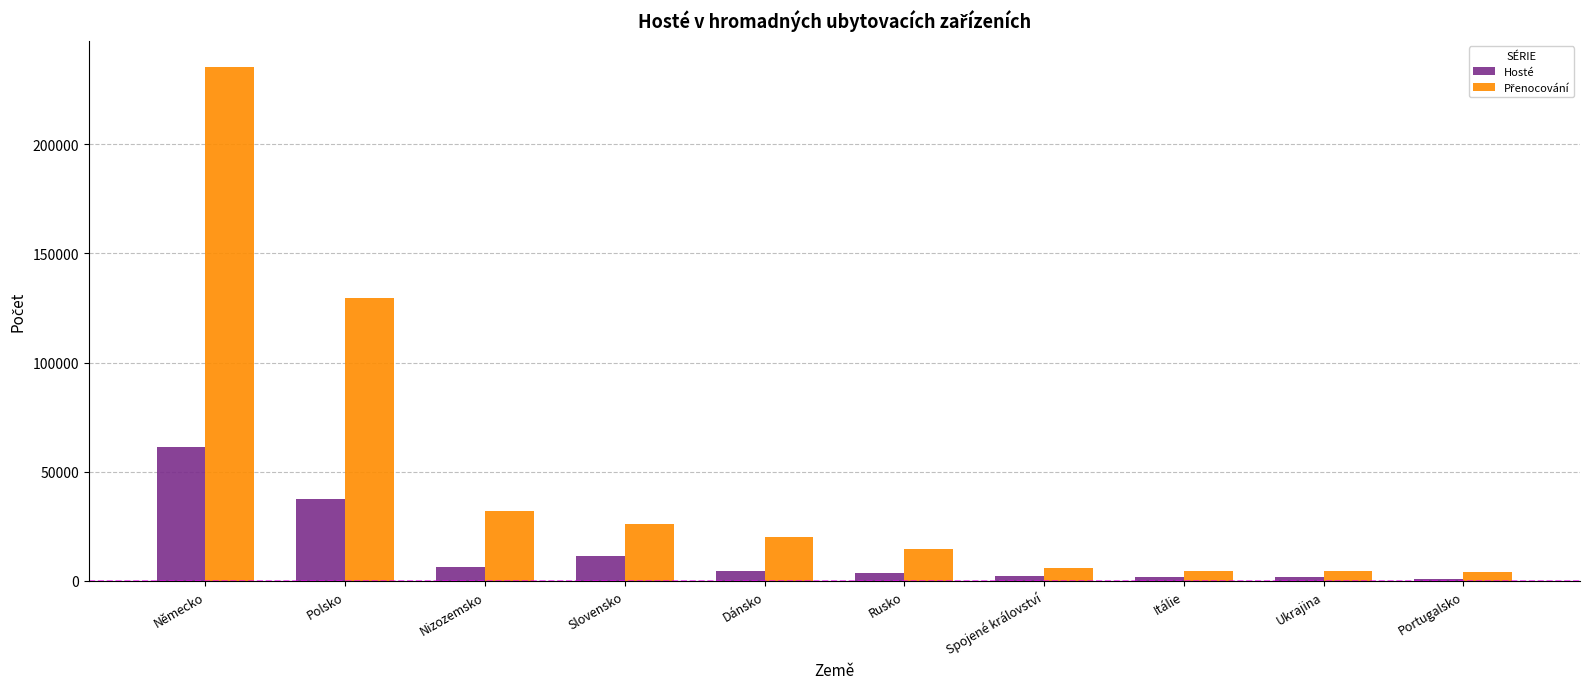

At which label does Hosté first exceed 4574?

Německo